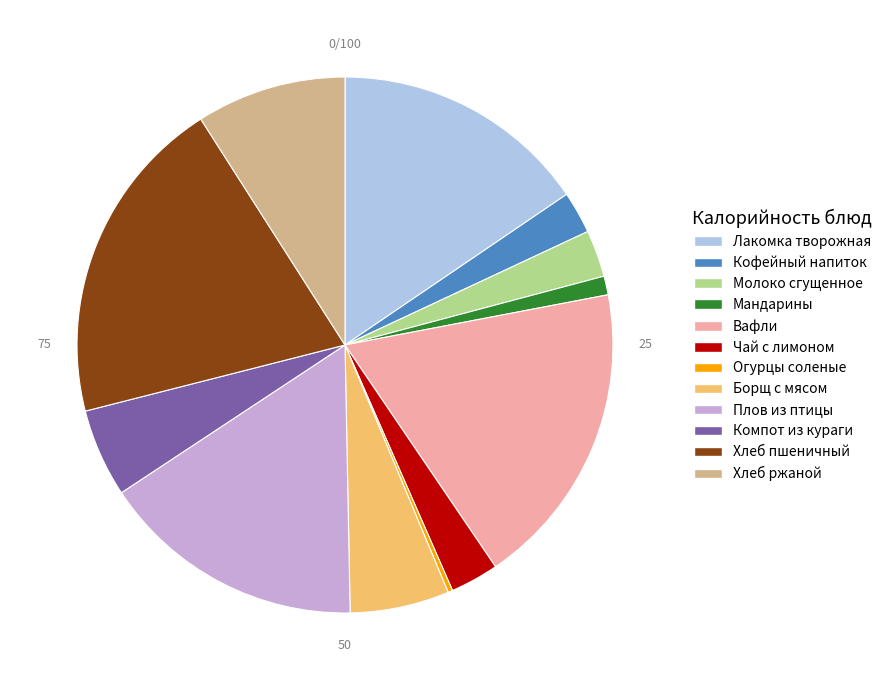

How many slices are in this pie chart?

12